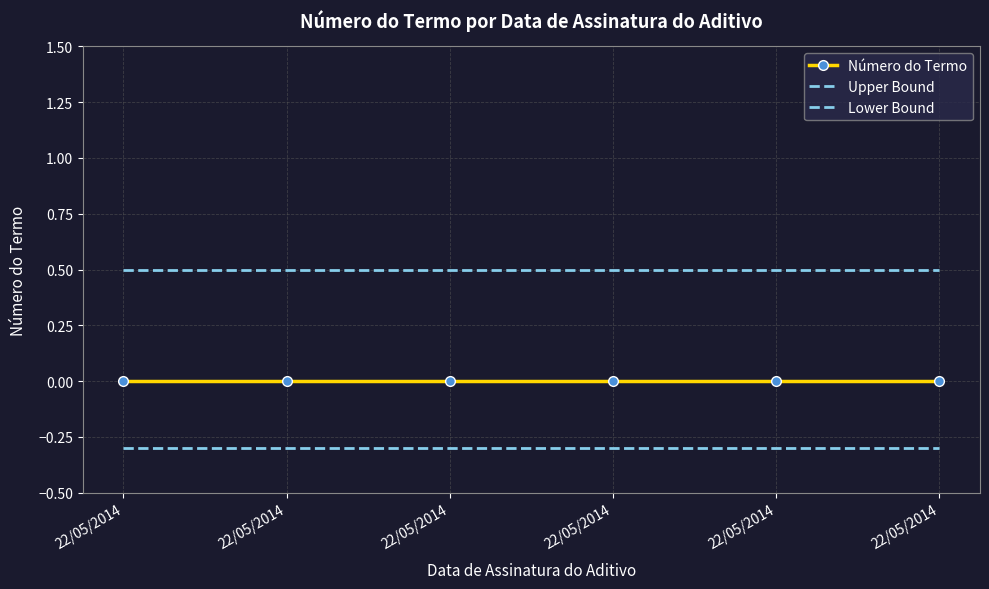

Is it true that Lower Bound equals -0.5 at 22/05/2014?

False